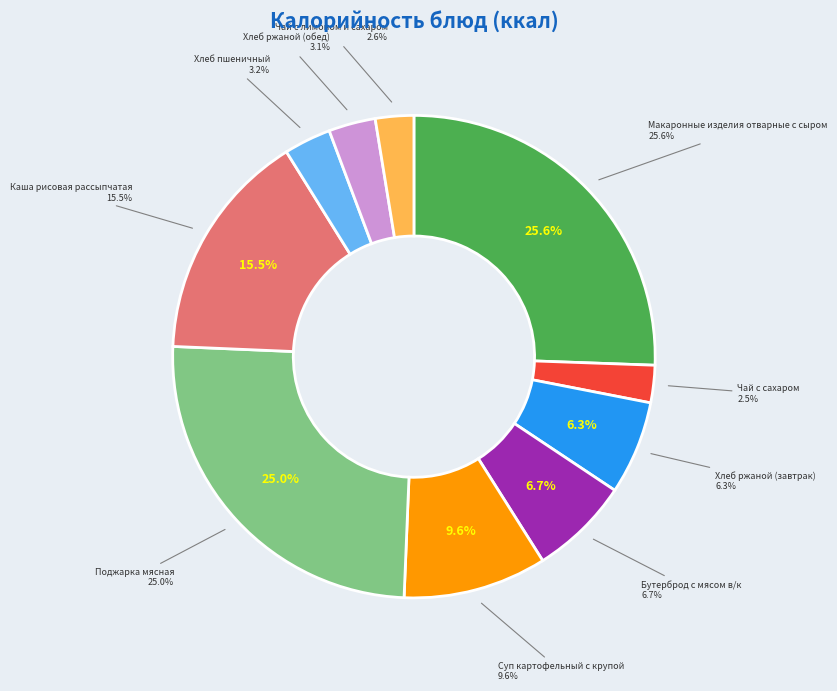

How many slices are in this pie chart?

10